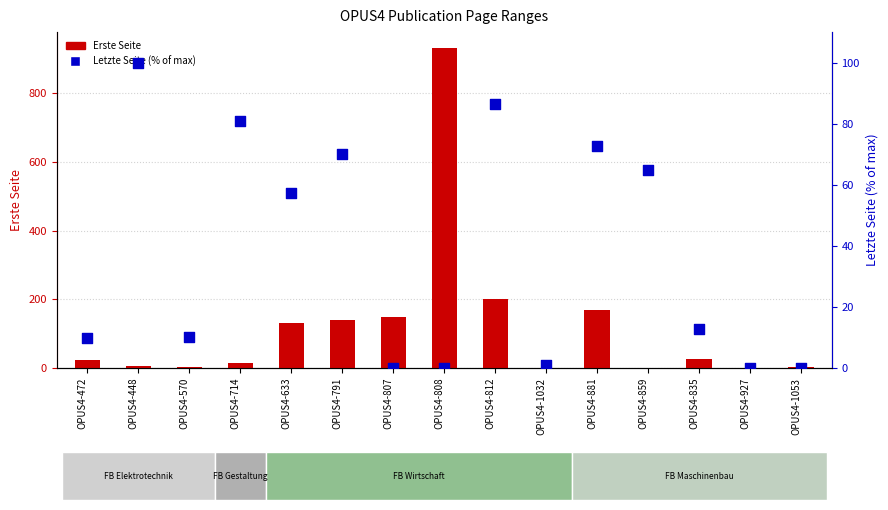

What are all the series names shown in the legend?

Erste Seite, Letzte Seite (% of max)